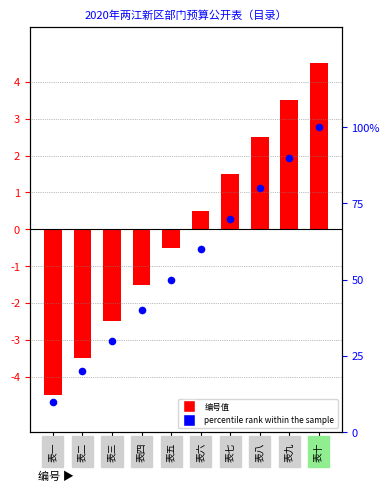

At how many categories does at least one series exceed 3?

2